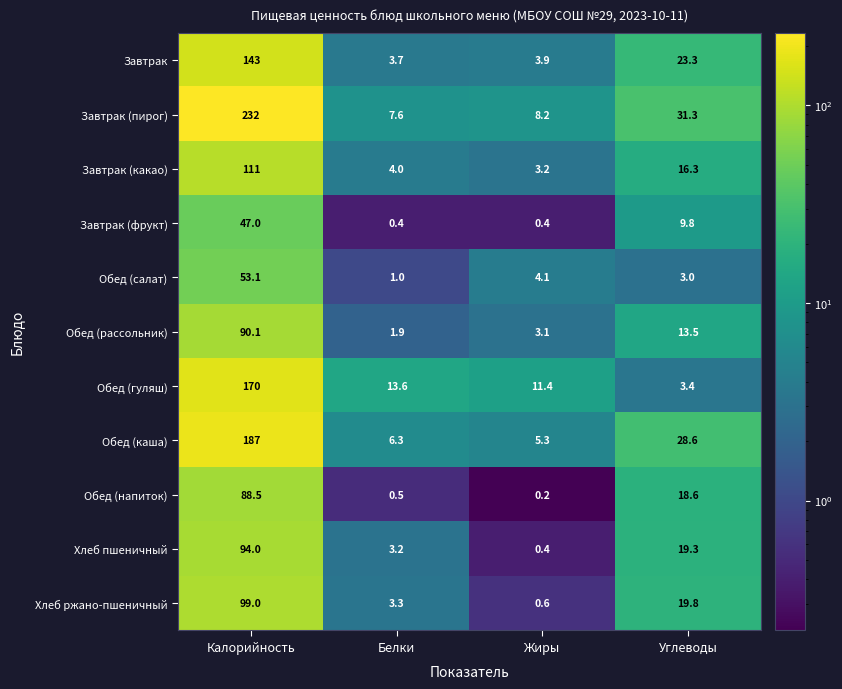

What is the sum of all Хлеб ржано-пшеничный values?

122.7